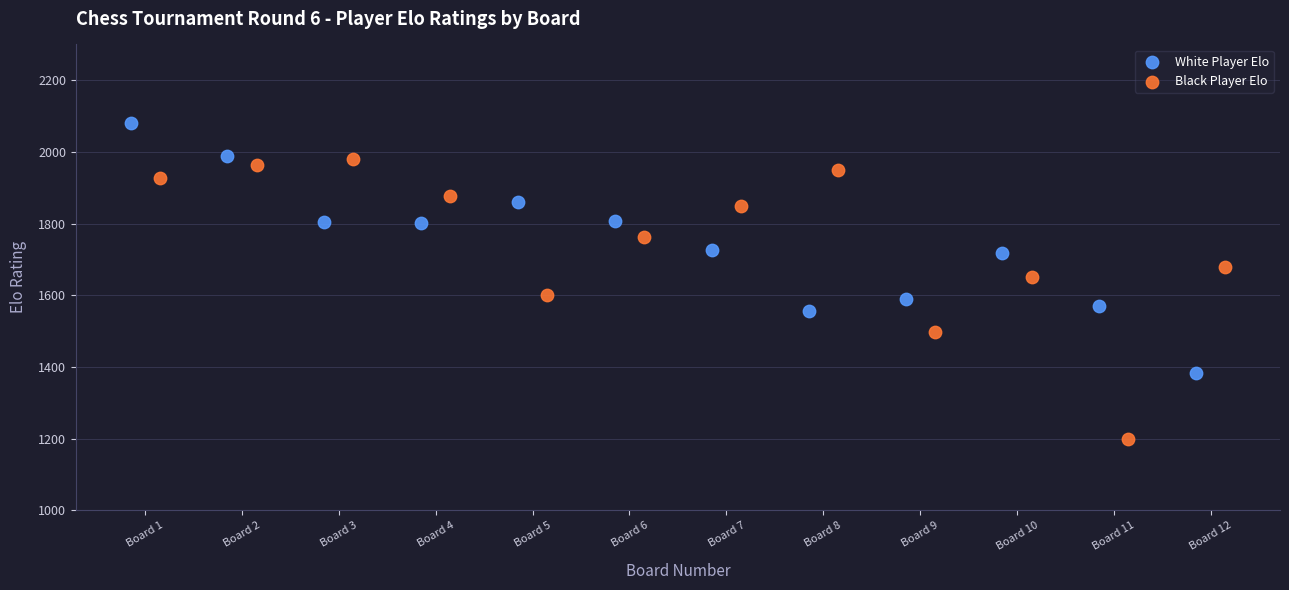

Which series contains the lowest Y value?

Black Player Elo